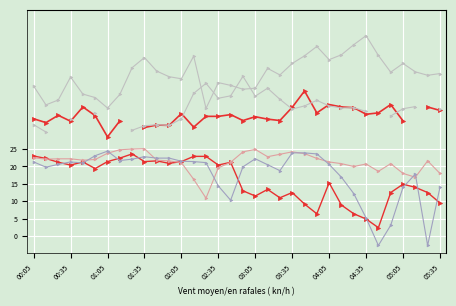

Is this an area chart (filled region under the line)?

No